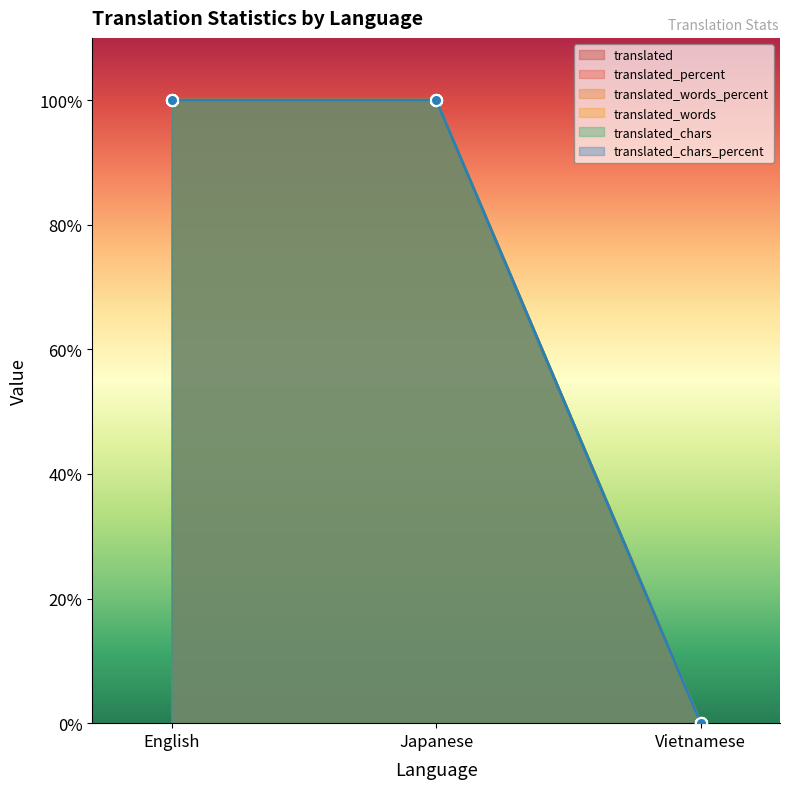

Reading left to right, transcribe all the data shown in this chart.

translated: English=100	Japanese=100	Vietnamese=0
translated_percent: English=100	Japanese=100	Vietnamese=0
translated_words_percent: English=100	Japanese=100	Vietnamese=0
translated_words: English=100	Japanese=100	Vietnamese=0
translated_chars: English=100	Japanese=100	Vietnamese=0
translated_chars_percent: English=100	Japanese=100	Vietnamese=0